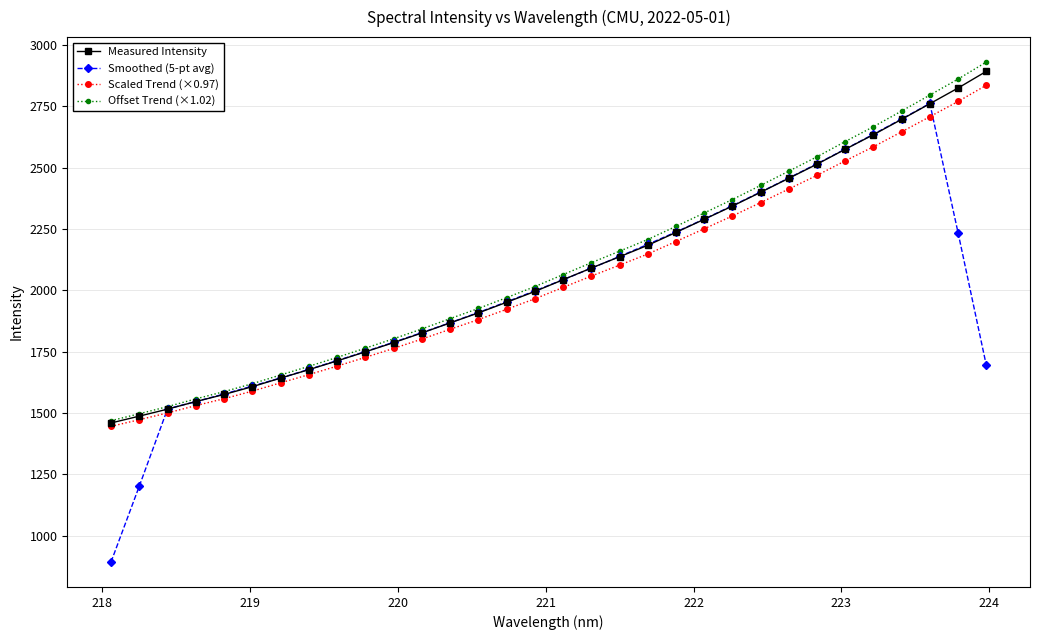

What is the smallest value displayed?

892.2